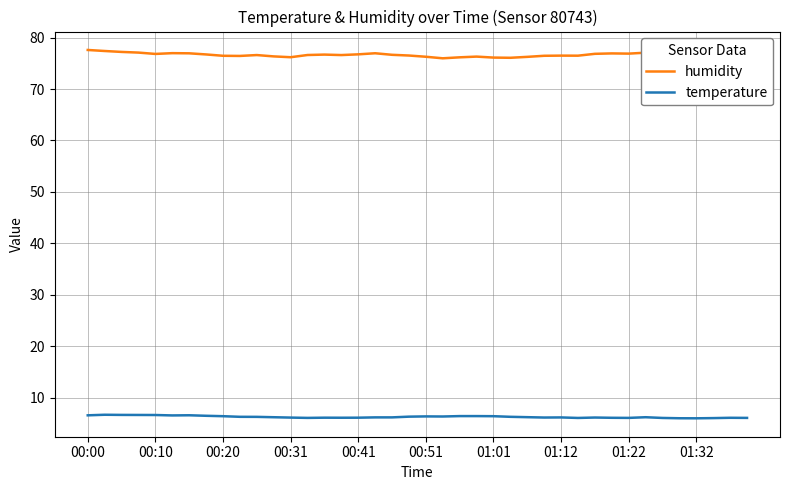

Rank the series by their maximum value, from highest to lowest.

humidity, temperature